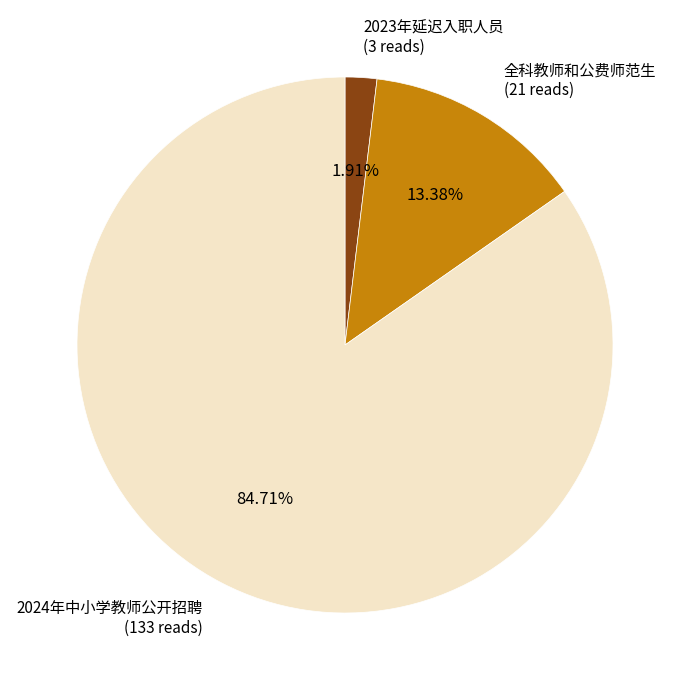

Does any single category account for the majority?

Yes